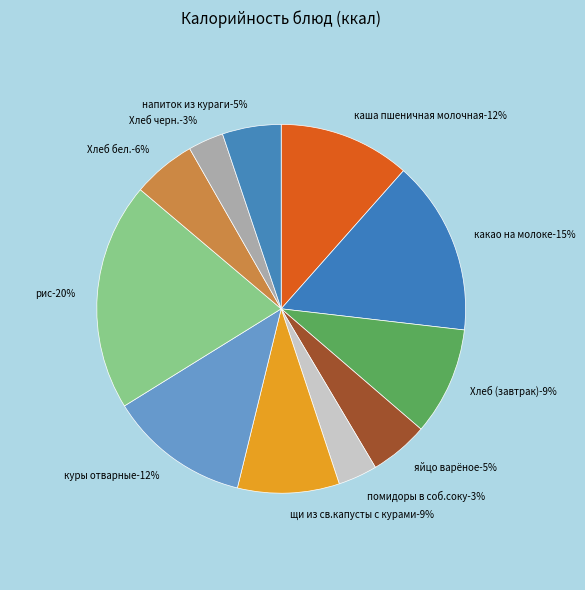

Rank the categories by value from lowest to highest.

Хлеб черн., помидоры в соб.соку, яйцо варёное, напиток из кураги, Хлеб бел., щи из св.капусты с курами, Хлеб (завтрак), каша пшеничная молочная, куры отварные, какао на молоке, рис